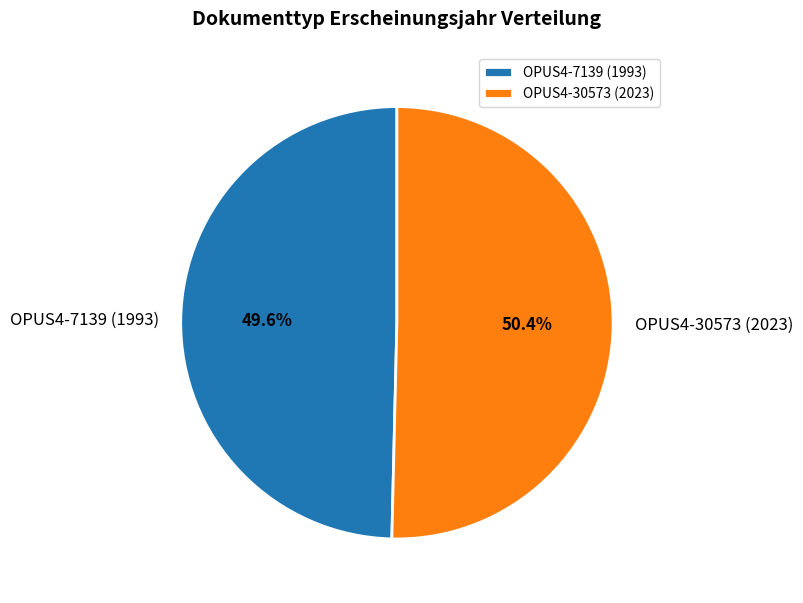

Approximately how many times larger is the value at OPUS4-30573 (2023) compared to OPUS4-7139 (1993)?

1.0